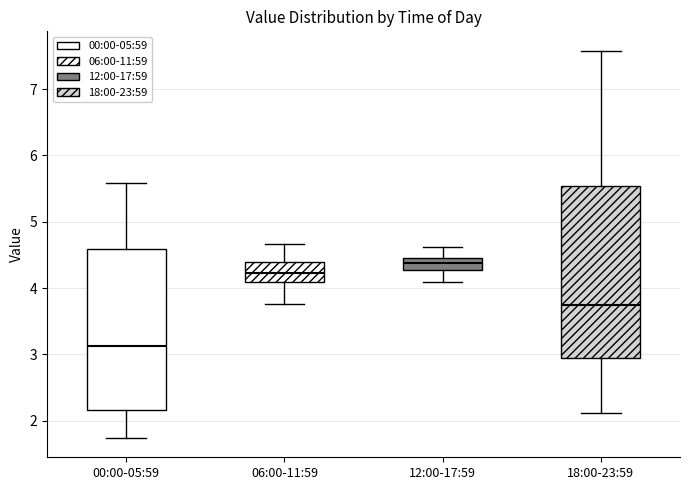

Which box has the lowest median line?

00:00-05:59